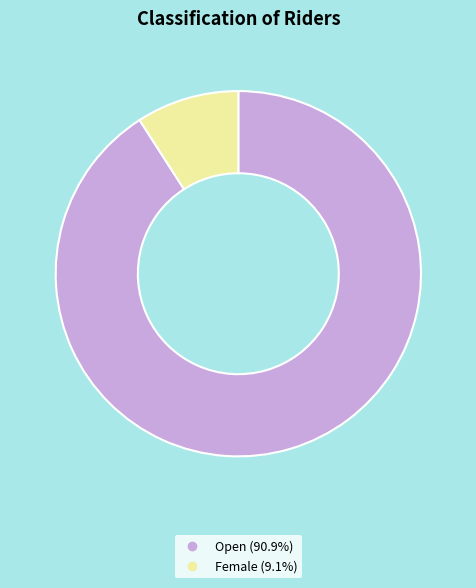

Rank the categories by value from lowest to highest.

Female, Open